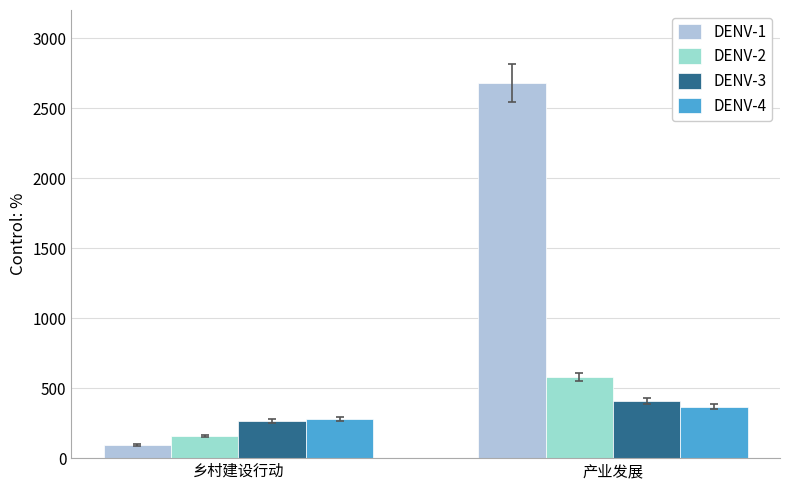

Which label corresponds to the largest value in the chart?

产业发展